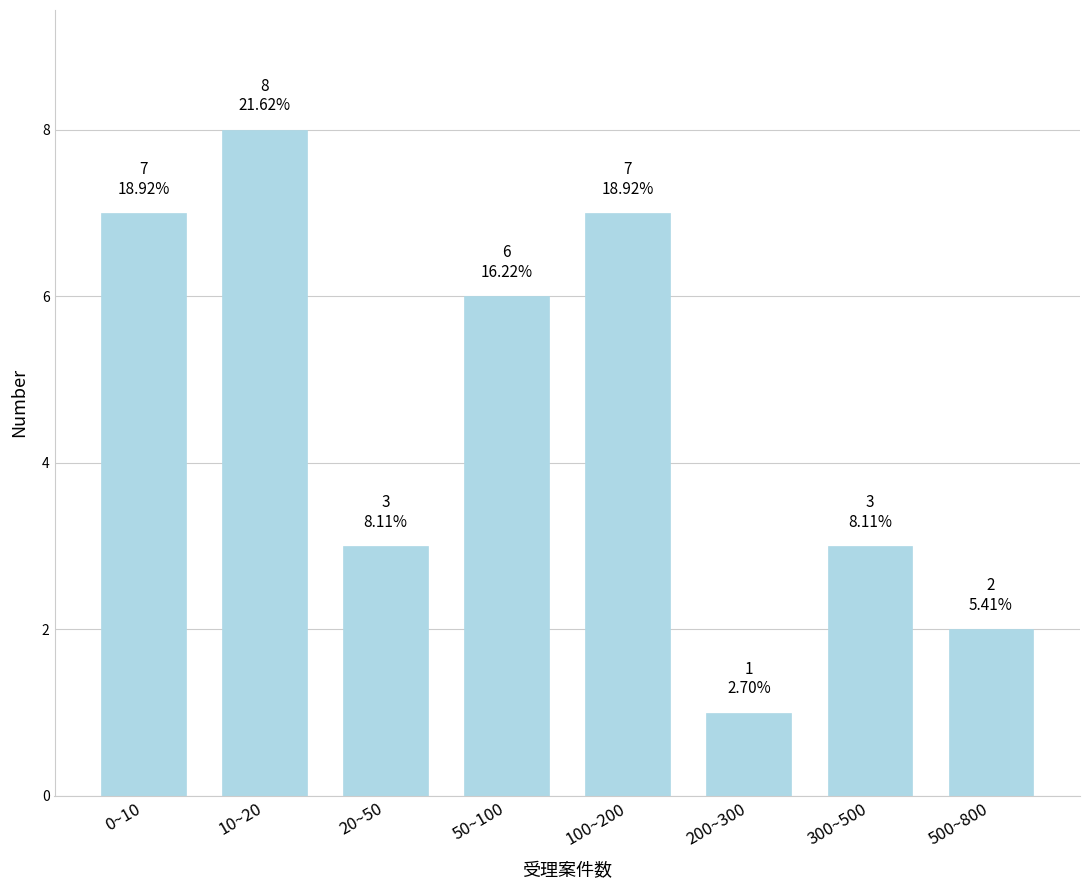

Reading left to right, what are all the values shown in this chart?

0~10=7	10~20=8	20~50=3	50~100=6	100~200=7	200~300=1	300~500=3	500~800=2